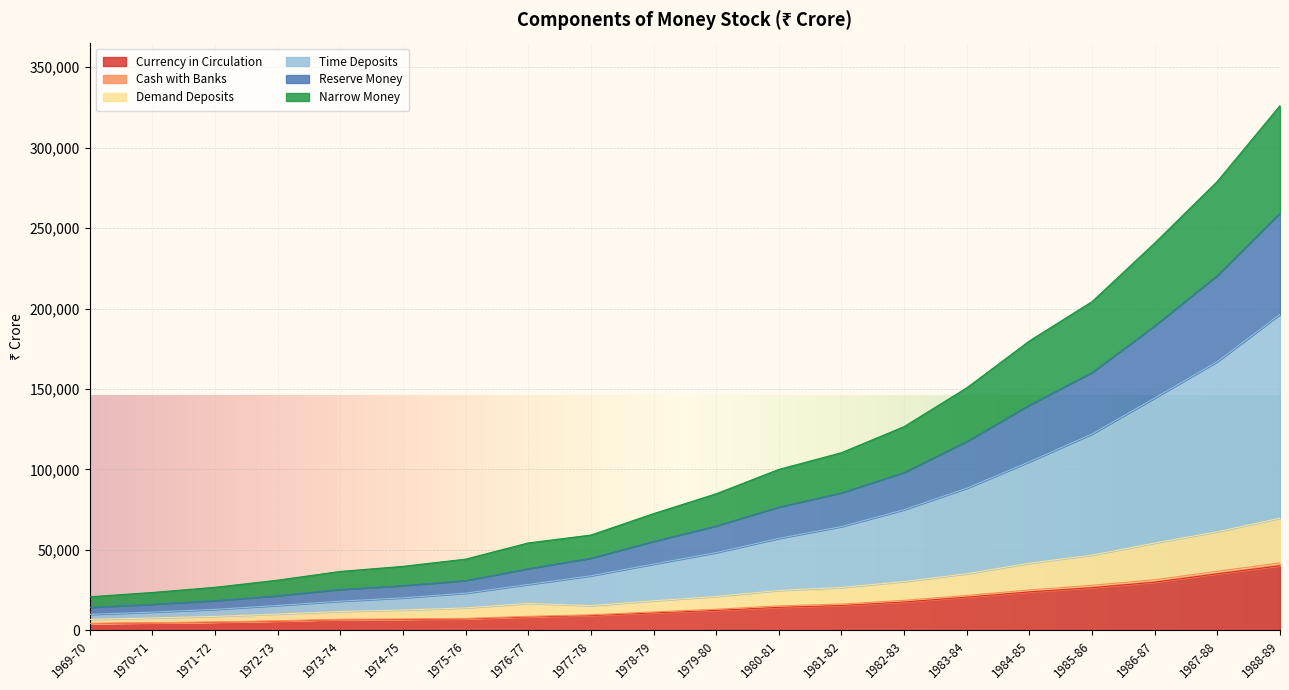

True or false: Reserve Money and Demand Deposits cross at least once.

False